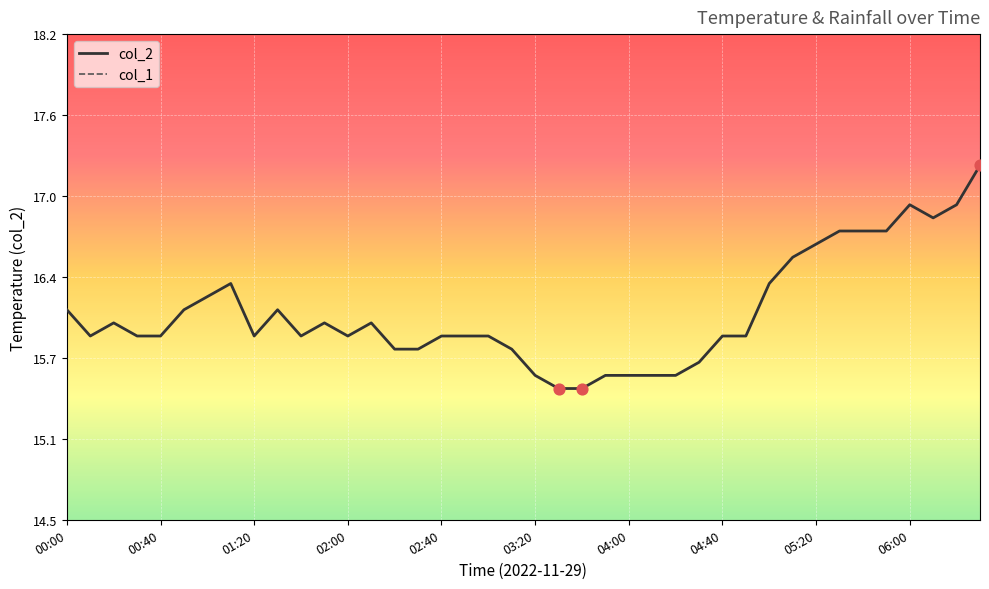

What is the change in value from 04:30 to 05:10?

+0.8